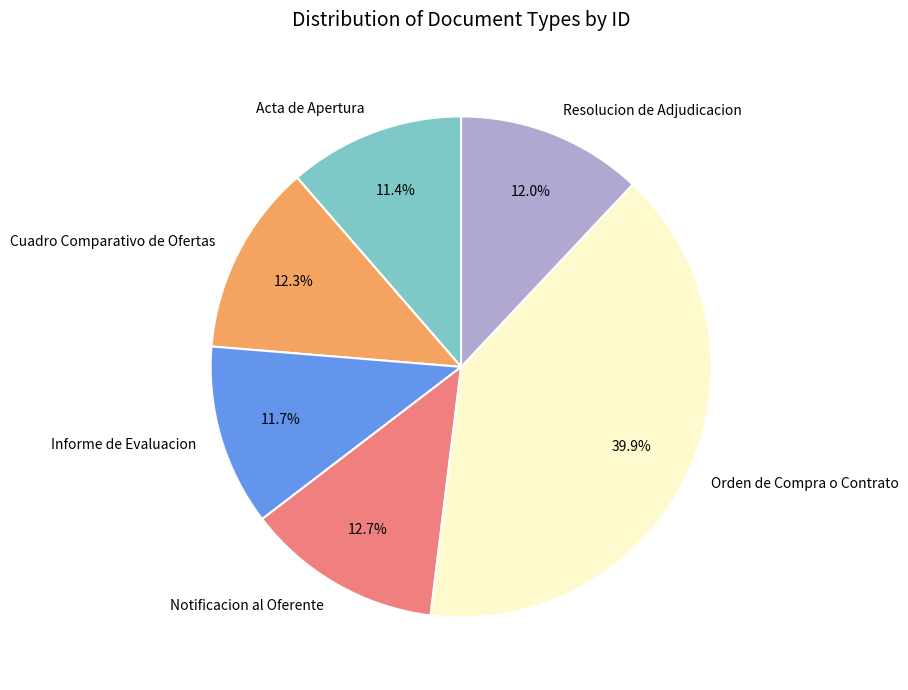

To the nearest percent, what percentage of the pie is Resolucion de Adjudicacion?

12%